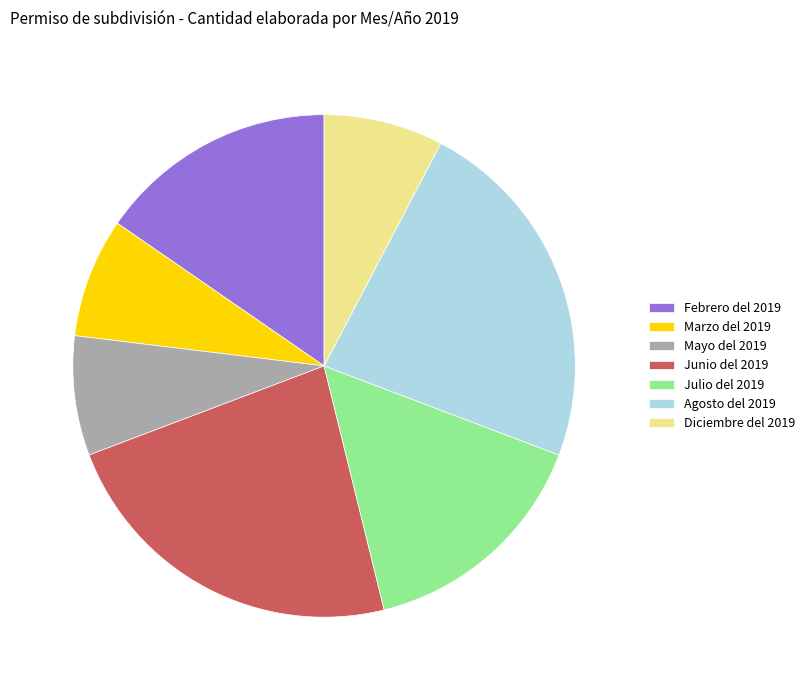

Is it true that Julio del 2019 is 8% of the pie?

False